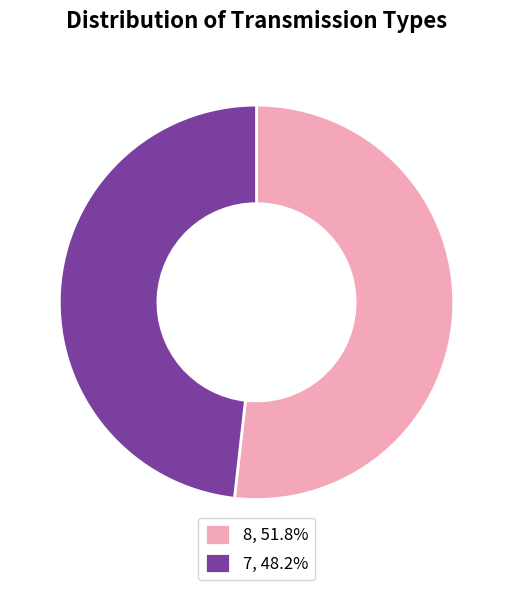

How many segments does this pie chart have?

2